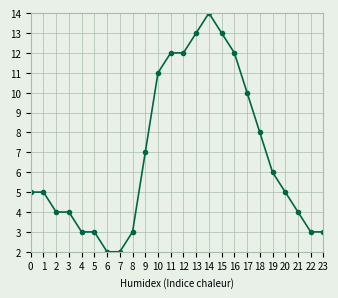

What is the average value?

7